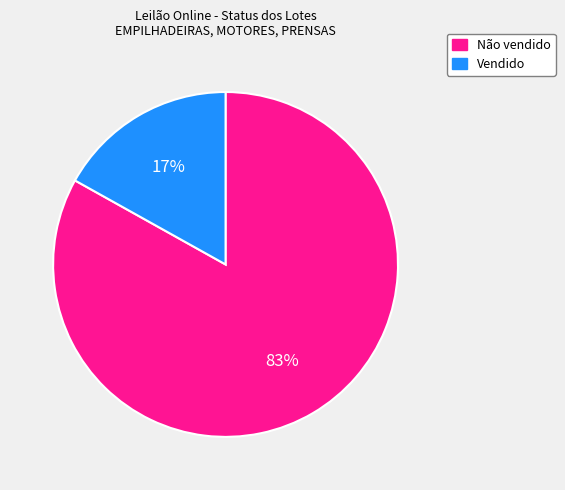

To the nearest percent, what is the average slice percentage?

50%